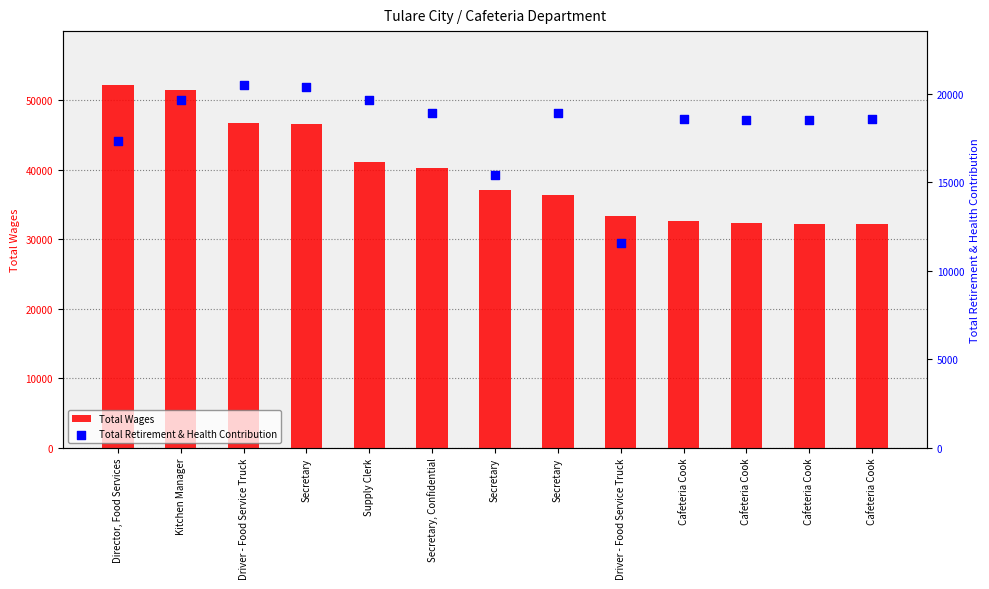

At which category is the sum across all series the highest?

Kitchen Manager